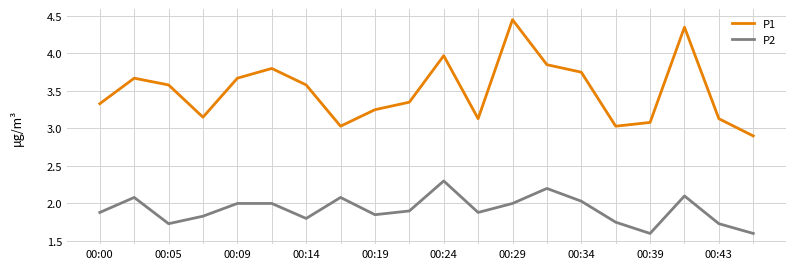

Which series has the largest range (max minus min)?

P1